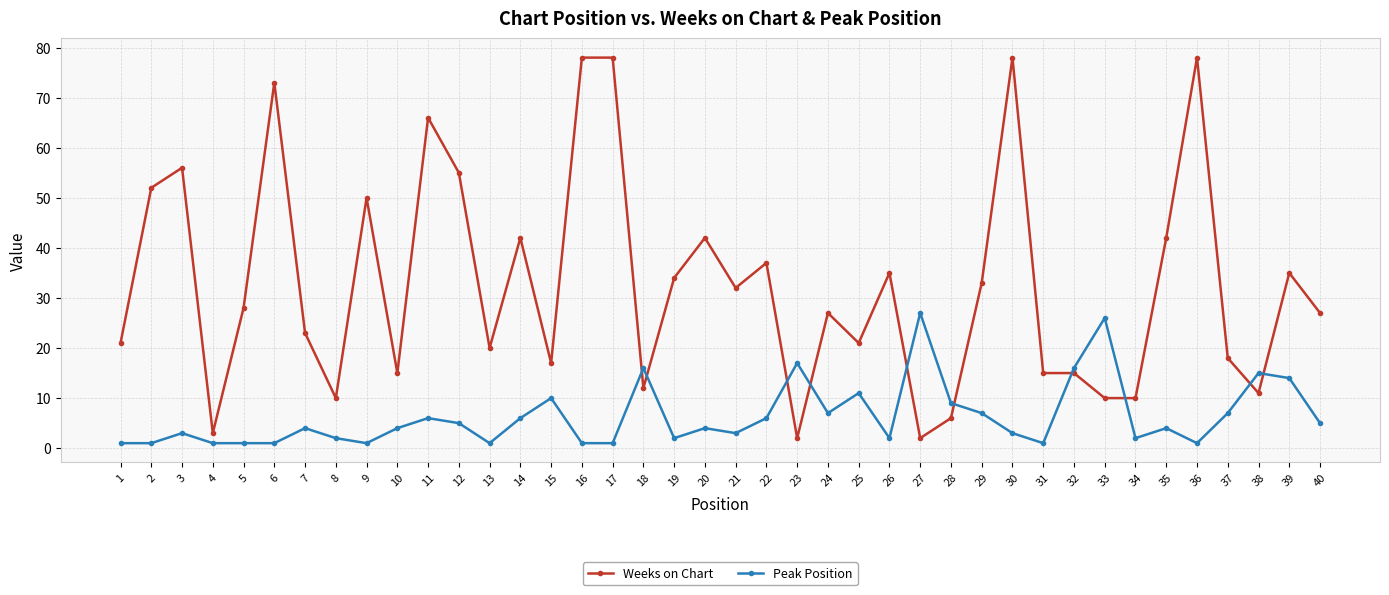

True or false: Peak Position and Weeks on Chart intersect in this chart.

True